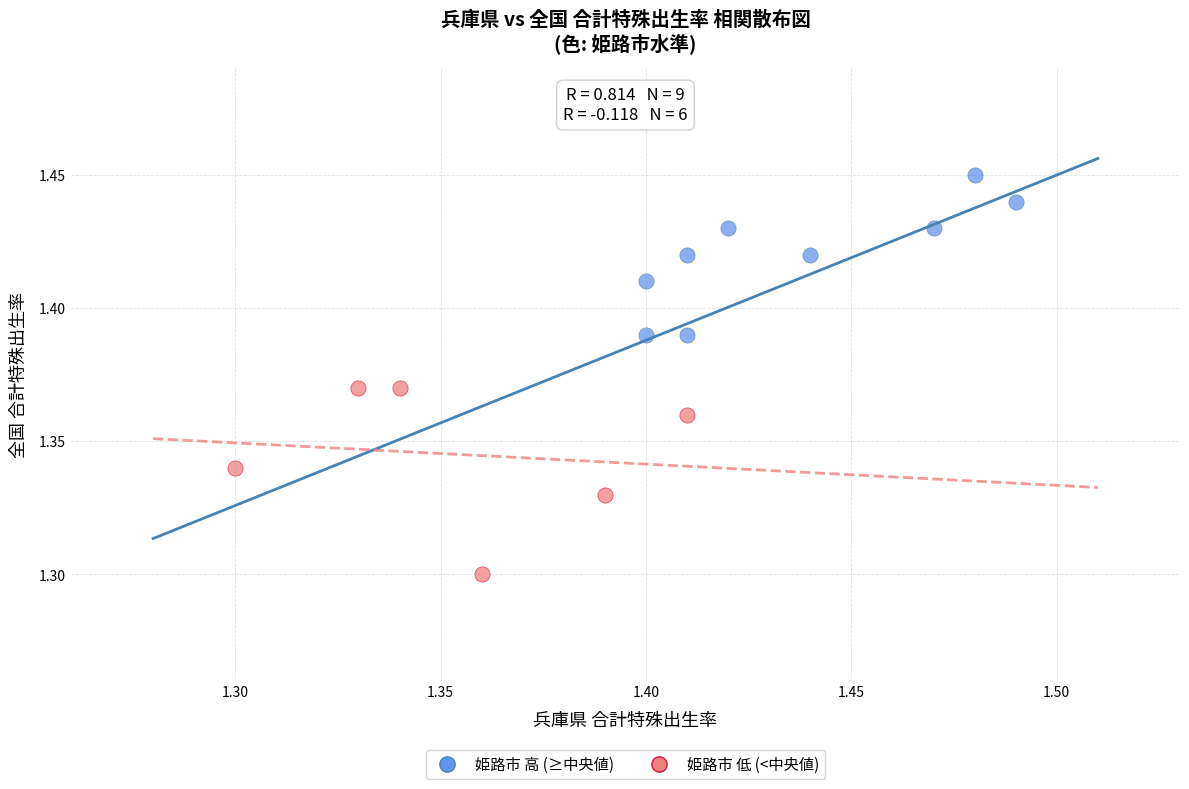

What are all the series names shown in the legend?

姫路市 高 (≥中央値), 姫路市 低 (<中央値)